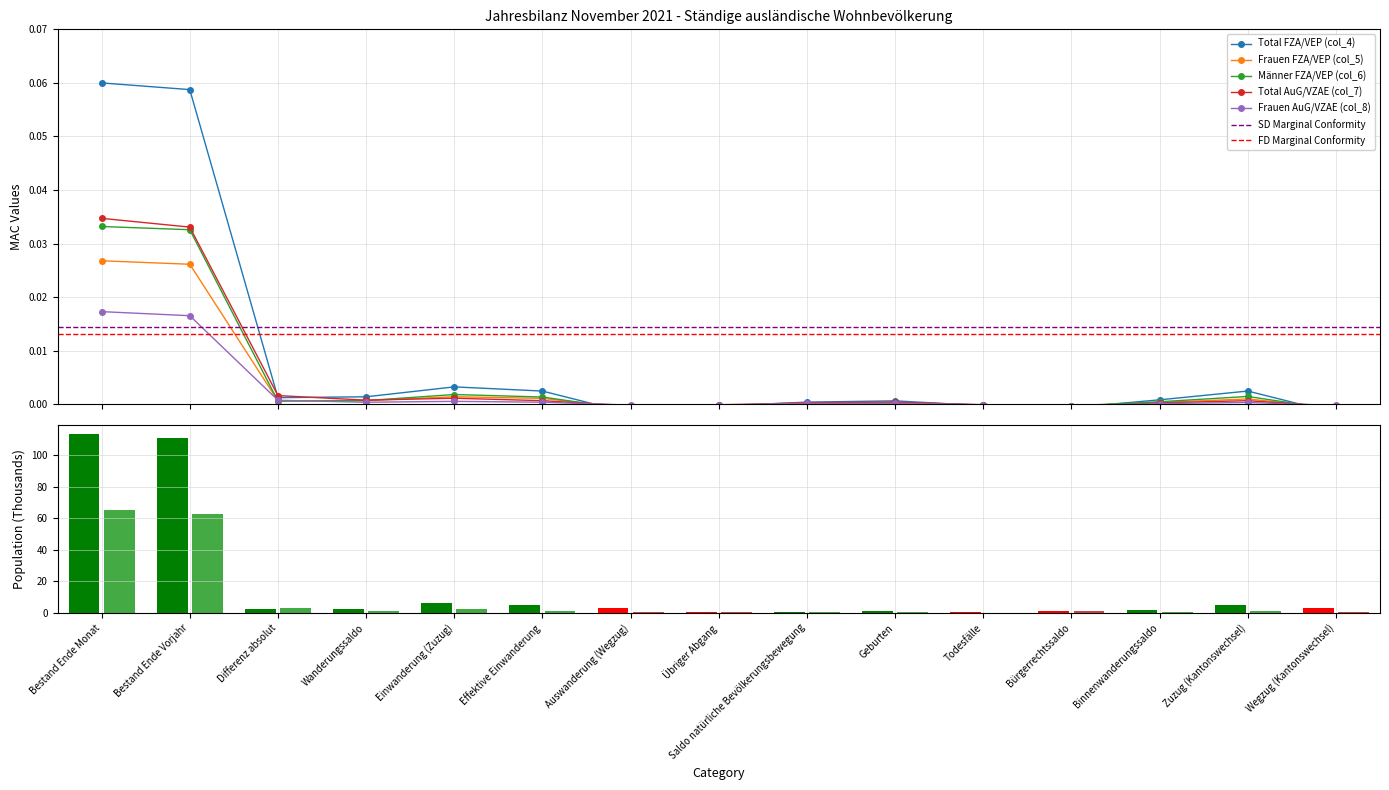

List the labels in order of Männer FZA/VEP (col_6) value, largest first.

Bestand Ende Monat, Bestand Ende Vorjahr, Einwanderung (Zuzug), Zuzug (Kantonswechsel), Effektive Einwanderung, Wanderungssaldo, Differenz absolut, Binnenwanderungssaldo, Geburten, Saldo natürliche Bevölkerungsbewegung, Todesfälle, Übriger Abgang, Bürgerrechtssaldo, Auswanderung (Wegzug), Wegzug (Kantonswechsel)